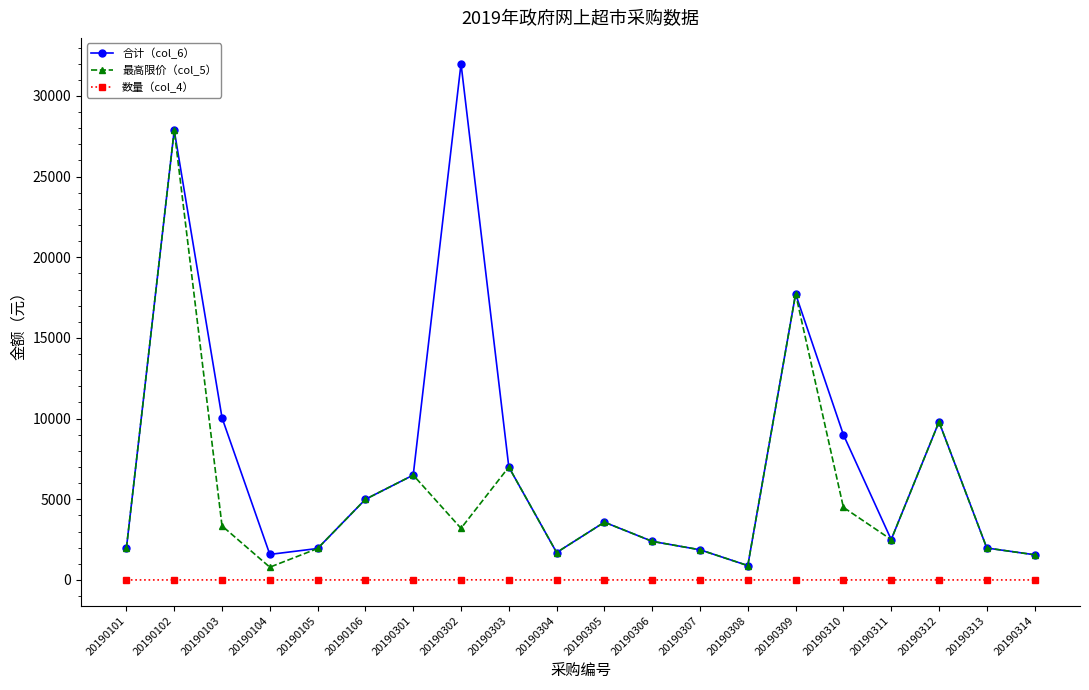

What is the difference between the highest and lowest values at 20190314?

1559